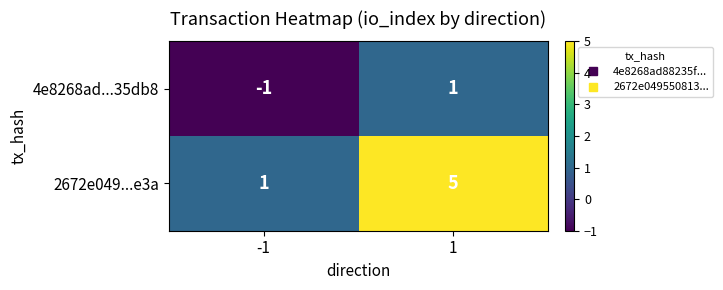

True or false: 2672e049...e3a has a value of 2 at 1.

False